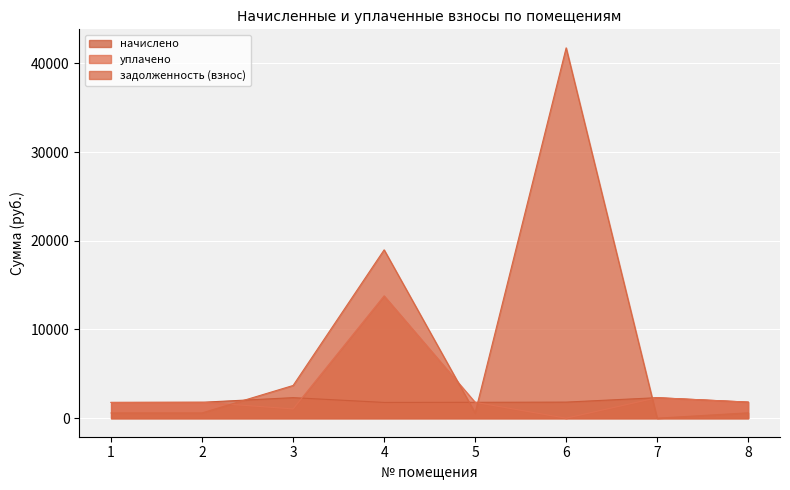

The value of начислено at 2 is 1796.3. True or false?

True